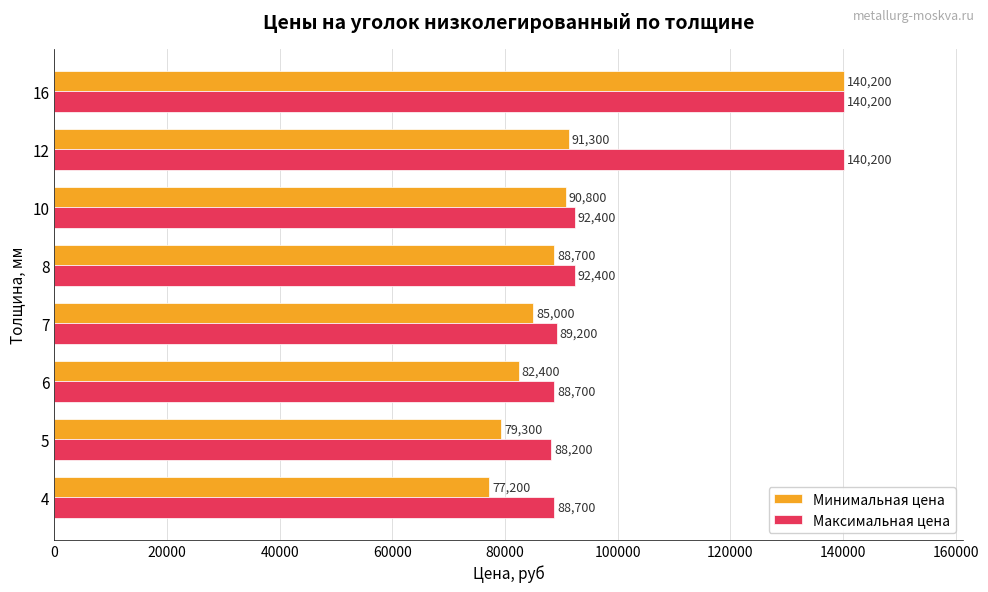

How many categories are shown in the chart?

8